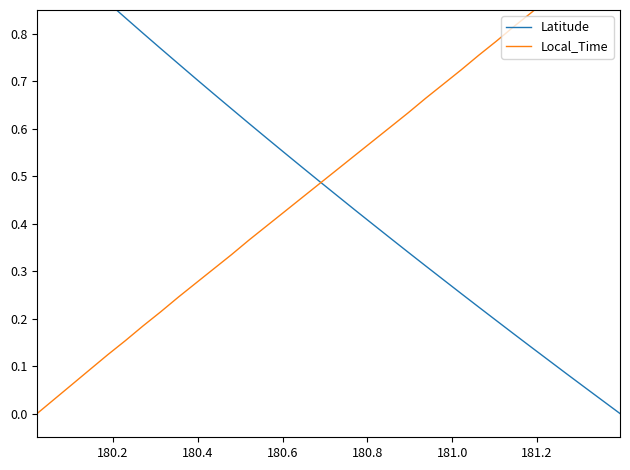

Reading right to left, what are all the values shown in this chart?

Latitude: 0.0	0.0	0.1	0.1	0.1	0.1	0.2	0.2	0.2	0.3	0.3	0.3	0.3	0.4	0.4	0.4	0.5	0.5	0.5	0.5	0.6	0.6	0.6	0.7	0.7	0.7	0.8	0.8	0.8	0.9	0.9	0.9	1.0	1.0
Local_Time: 1.0	1.0	0.9	0.9	0.9	0.8	0.8	0.8	0.8	0.7	0.7	0.7	0.6	0.6	0.6	0.5	0.5	0.5	0.5	0.4	0.4	0.4	0.3	0.3	0.3	0.2	0.2	0.2	0.2	0.1	0.1	0.1	0.0	0.0